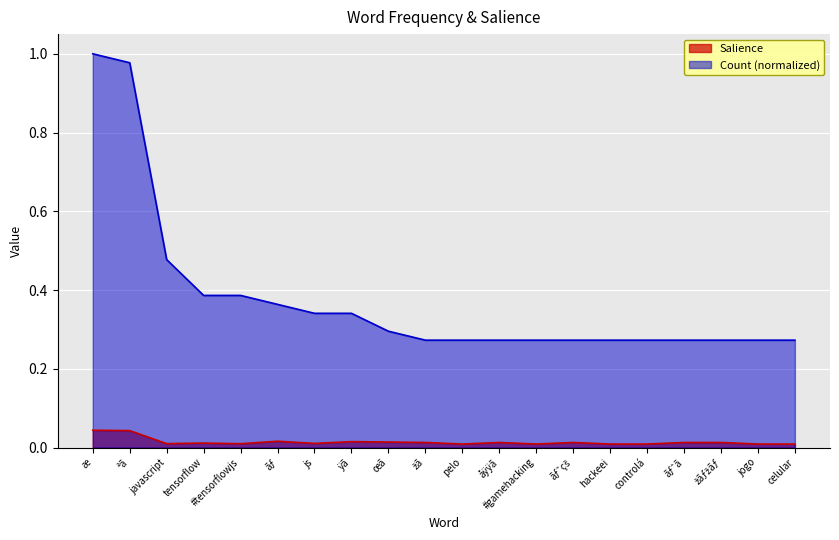

At how many categories does at least one series exceed 0?

20